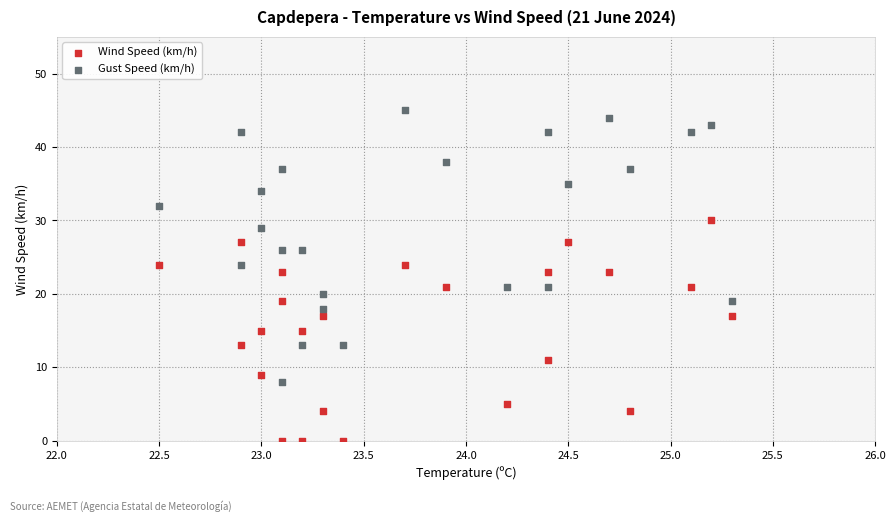

Which series has the widest spread of Y values?

Gust Speed (km/h)